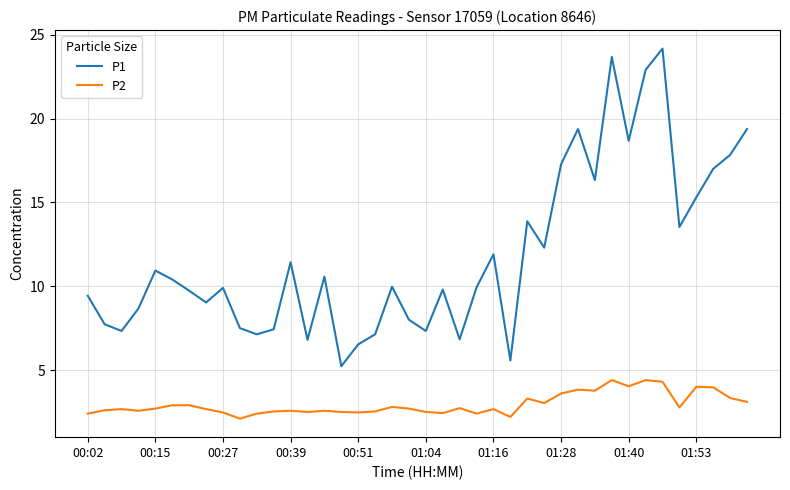

What is the difference between the maximum and minimum values in the P2 series?

2.3